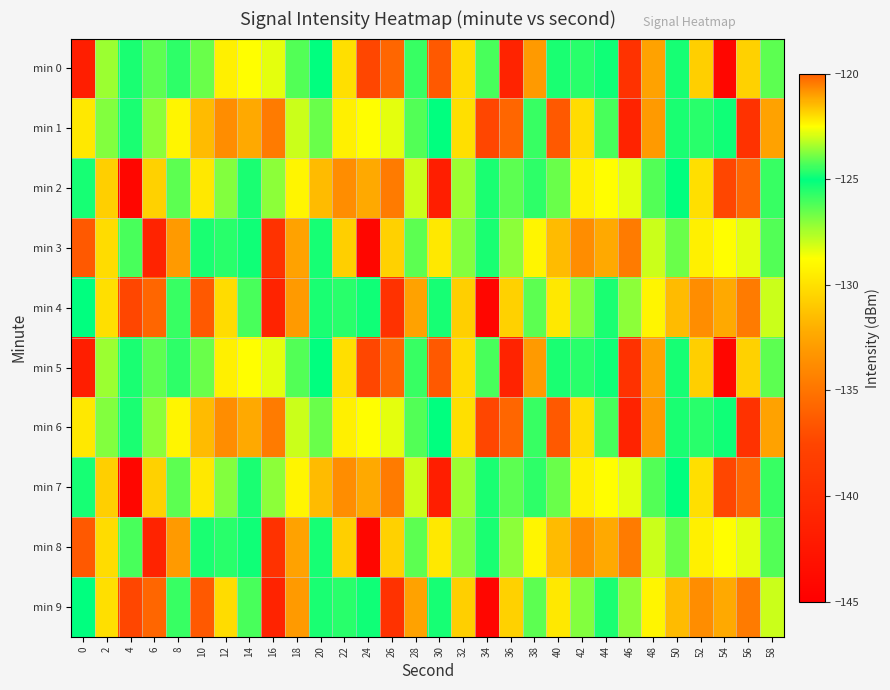

Rank the series at 26 from highest to lowest value.

min 1, min 6, min 3, min 8, min 2, min 7, min 0, min 5, min 4, min 9